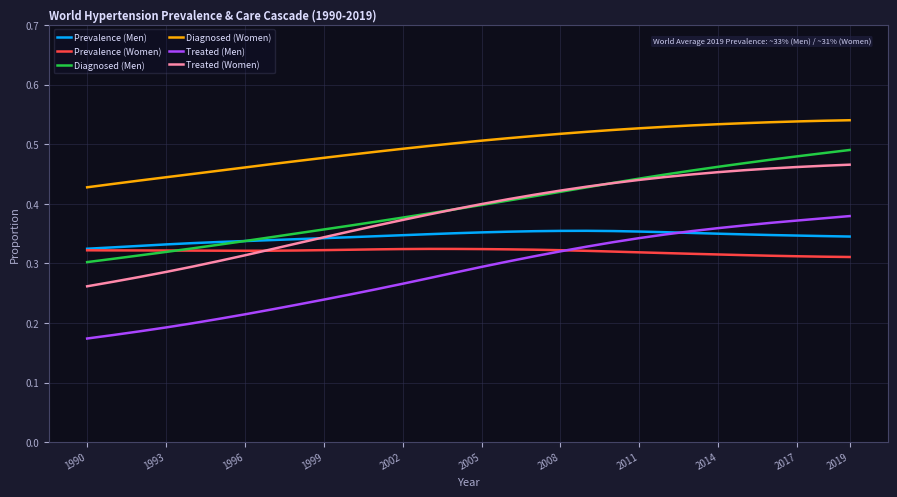

True or false: Treated (Men) and Diagnosed (Men) cross at least once.

False